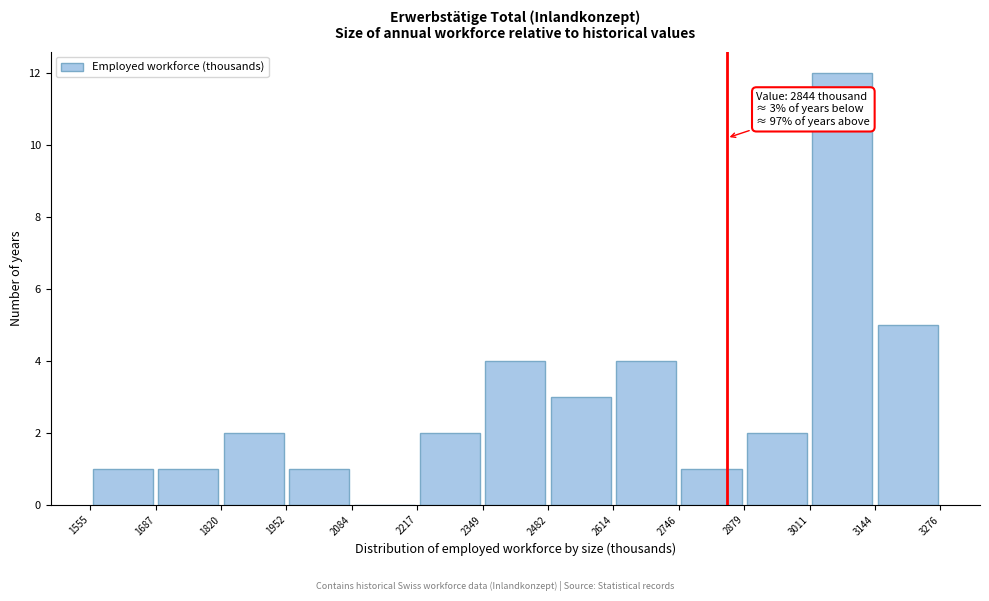

Over which range of the x-axis is the bar tallest?

3011 to 3144